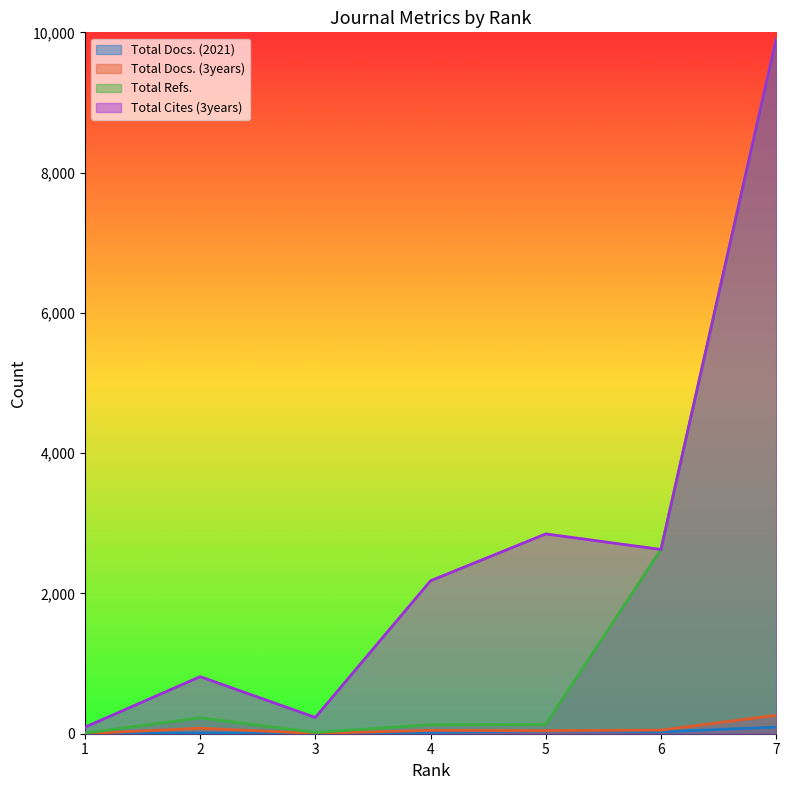

What is the difference between the Total Docs. (2021) values at 4 and 1?

15